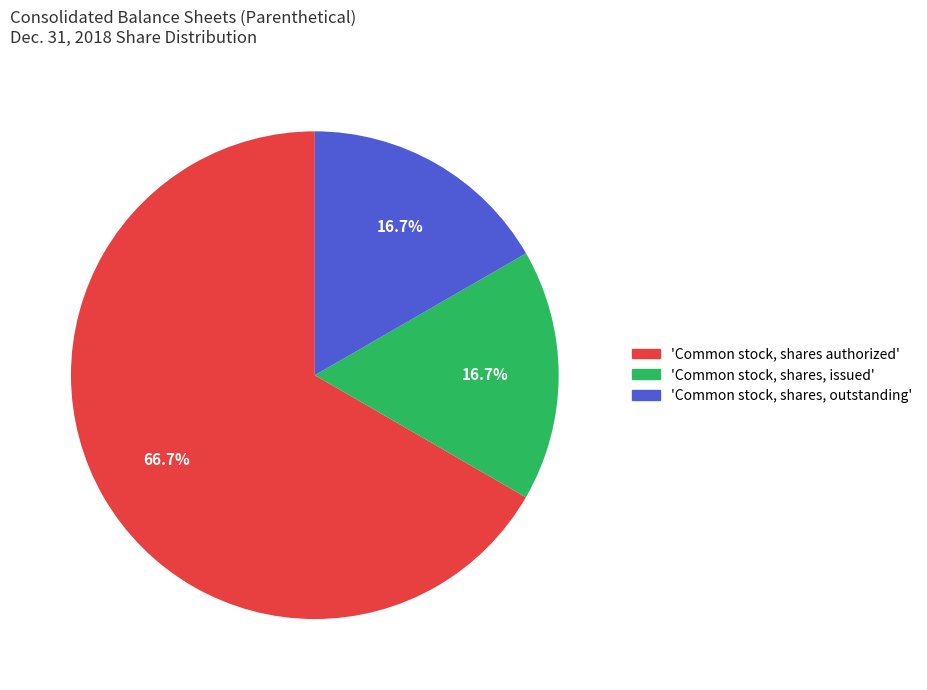

Does any single category account for the majority?

Yes